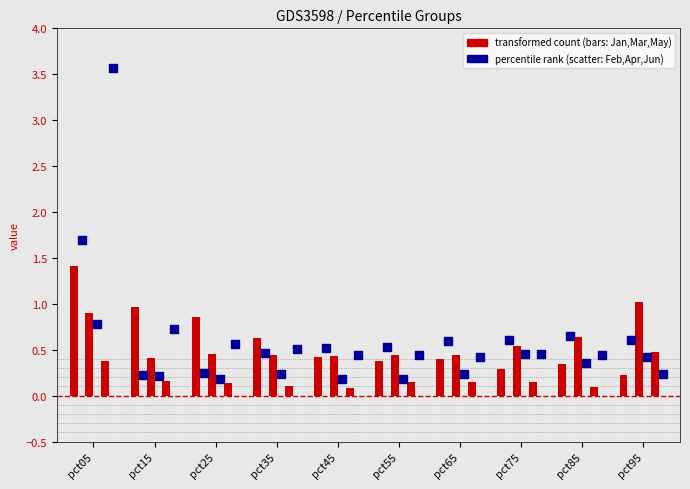

At which category is the sum across all series the highest?

pct05